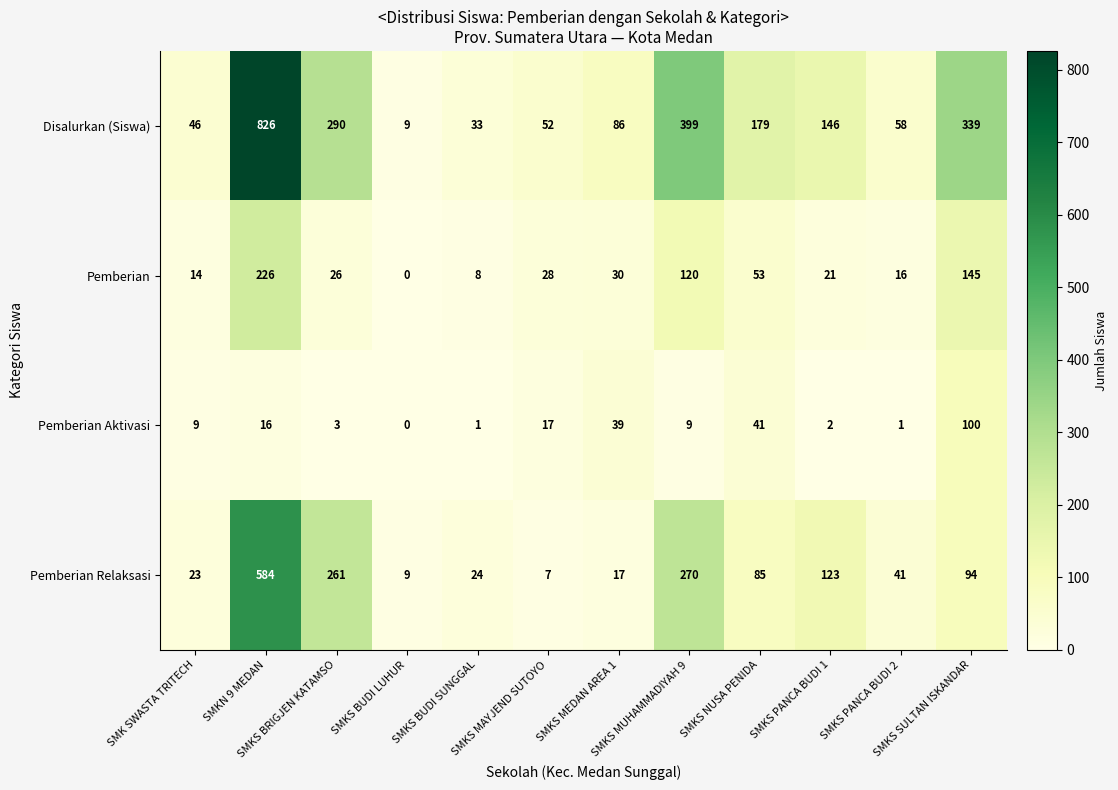

At how many categories does at least one series exceed 363?

2